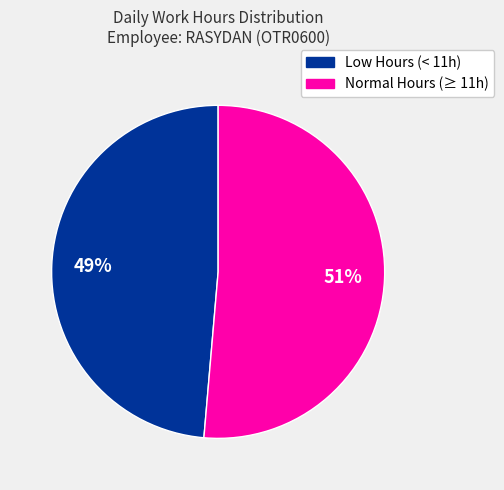

Is there a majority slice in this chart?

Yes